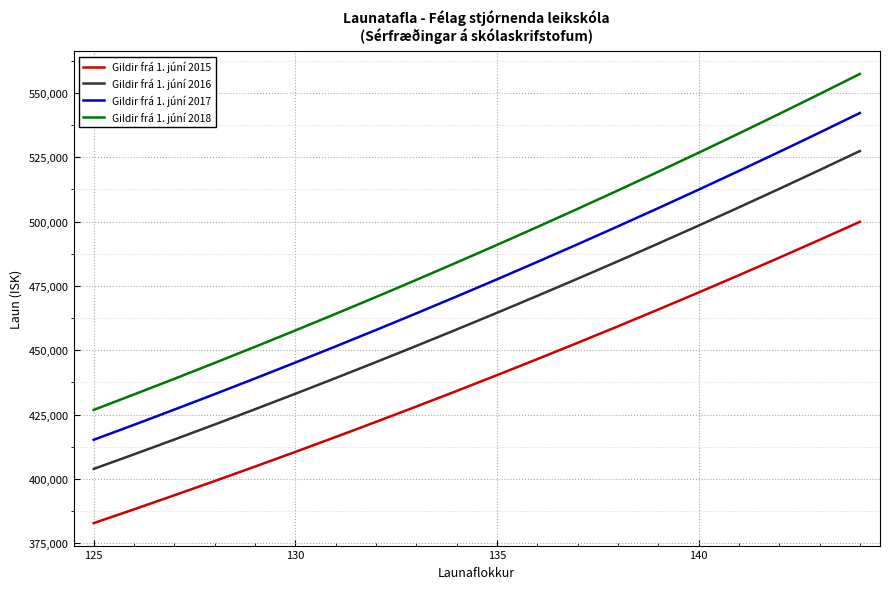

Which series has the largest range (max minus min)?

Gildir frá 1. júní 2018